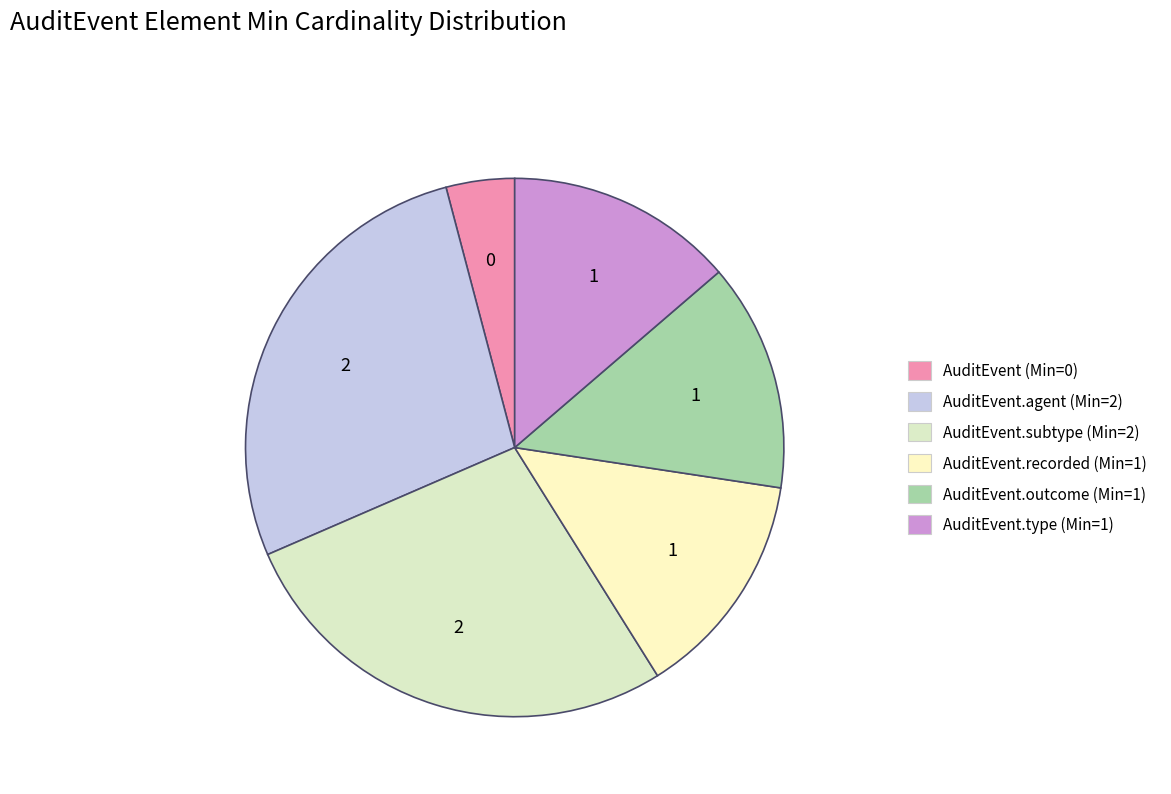

What percentage is the AuditEvent.outcome (Min=1) slice, to the nearest percent?

14%